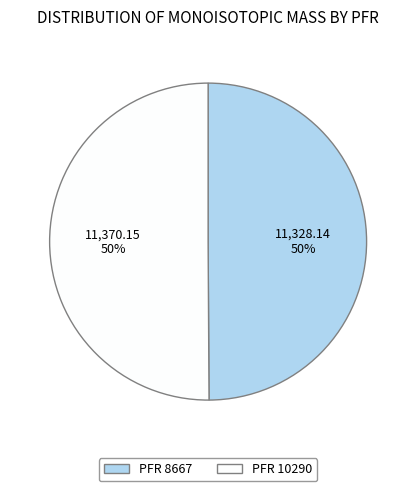

To the nearest percent, what is the average slice percentage?

50%